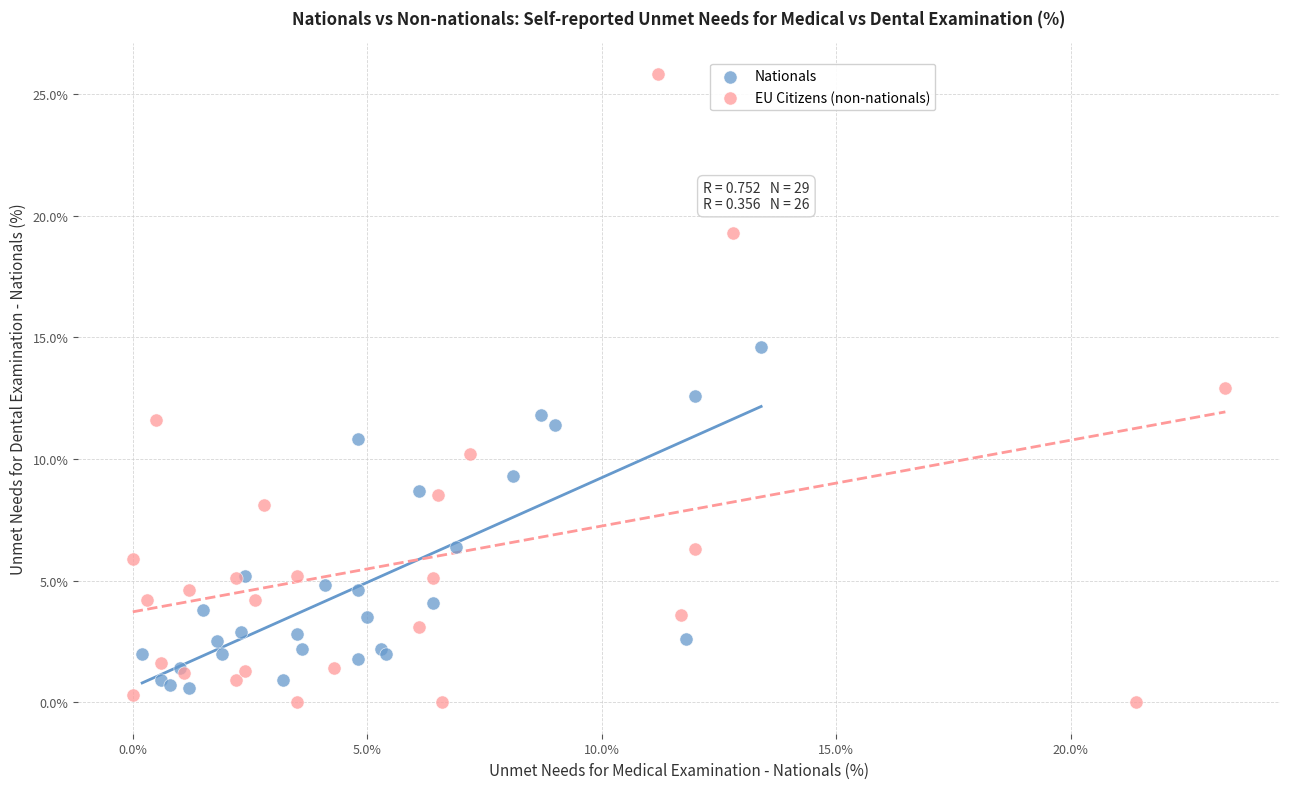

Which series contains the highest Y value?

EU Citizens (non-nationals)